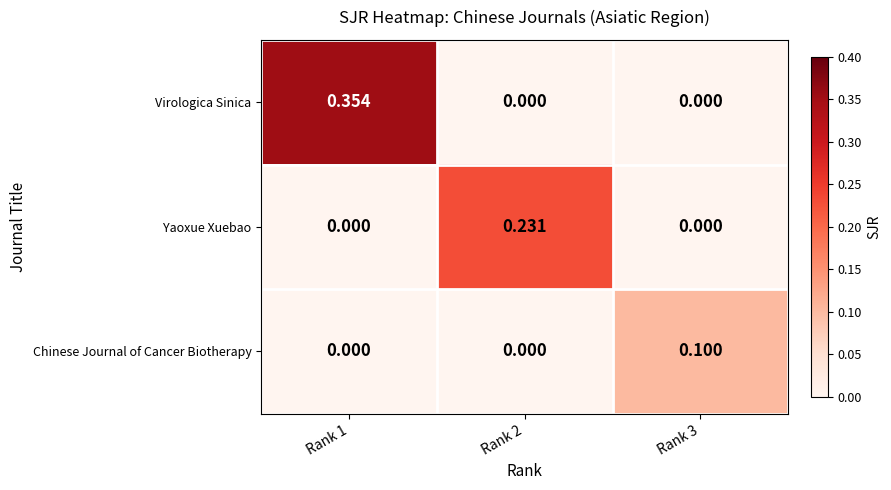

Between Rank 2 and Rank 3, which series saw the biggest shift?

Yaoxue Xuebao